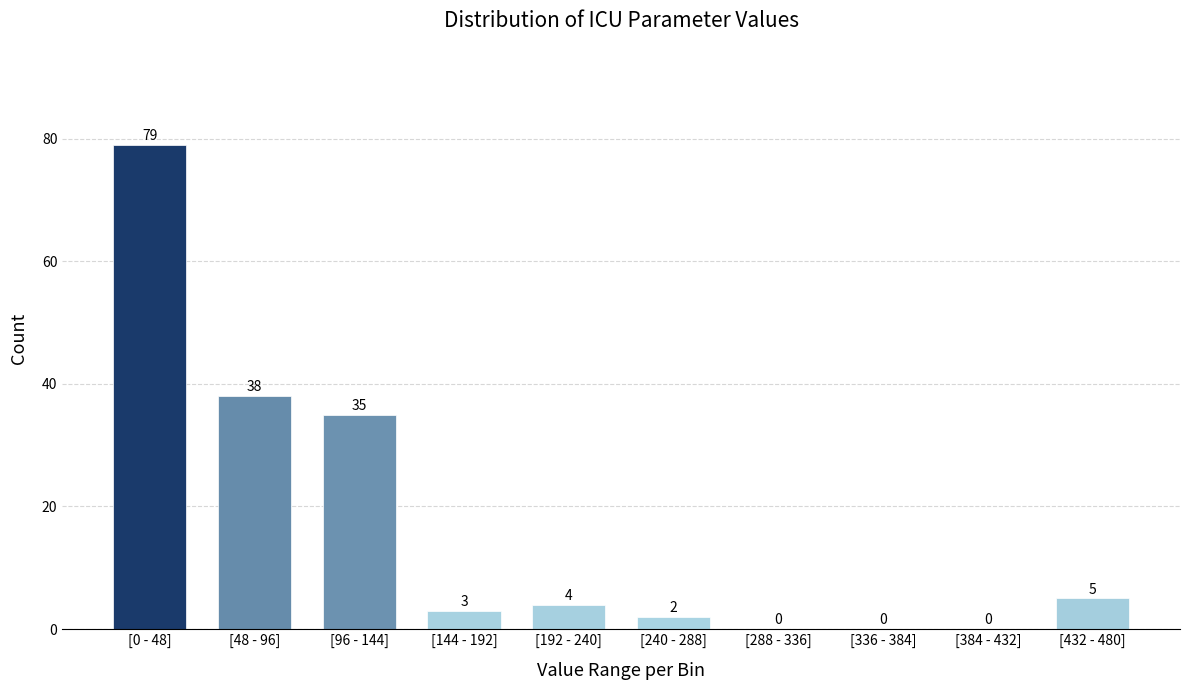

Reading right to left, transcribe all the data shown in this chart.

[432 - 480]=5	[384 - 432]=0	[336 - 384]=0	[288 - 336]=0	[240 - 288]=2	[192 - 240]=4	[144 - 192]=3	[96 - 144]=35	[48 - 96]=38	[0 - 48]=79